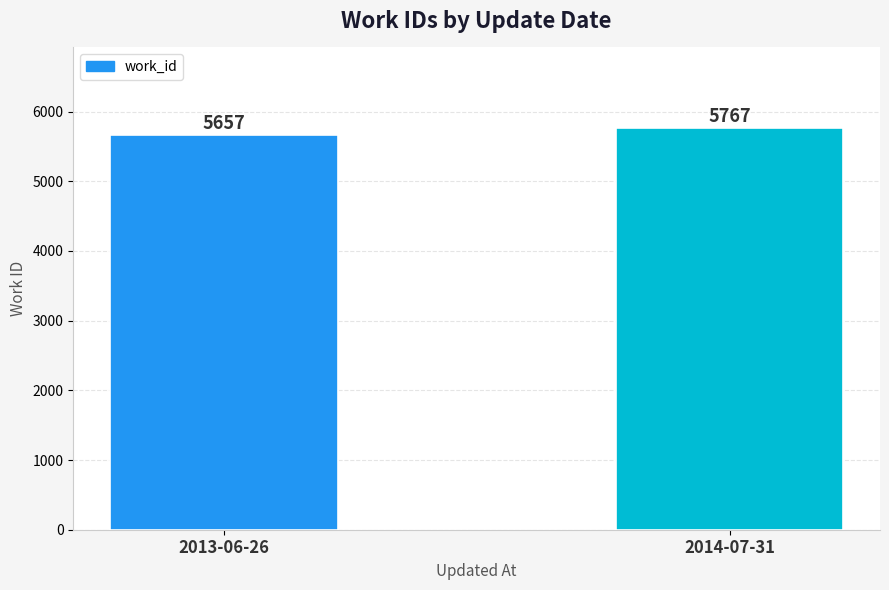

Reading left to right, what are all the values shown in this chart?

5657	5767